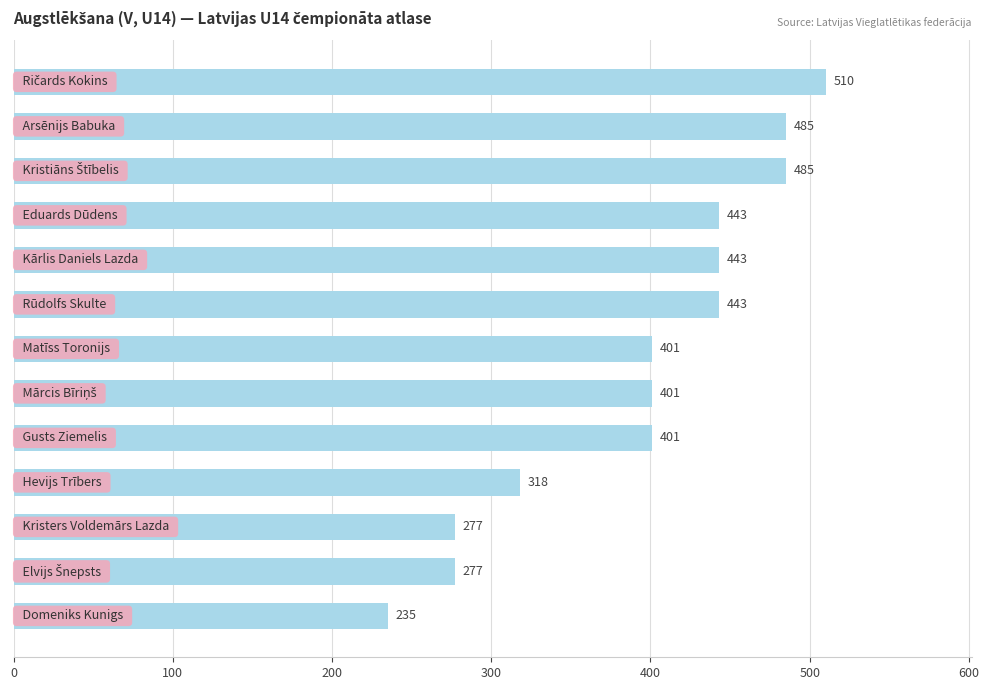

What is the value of the 9th bar from the top?

401